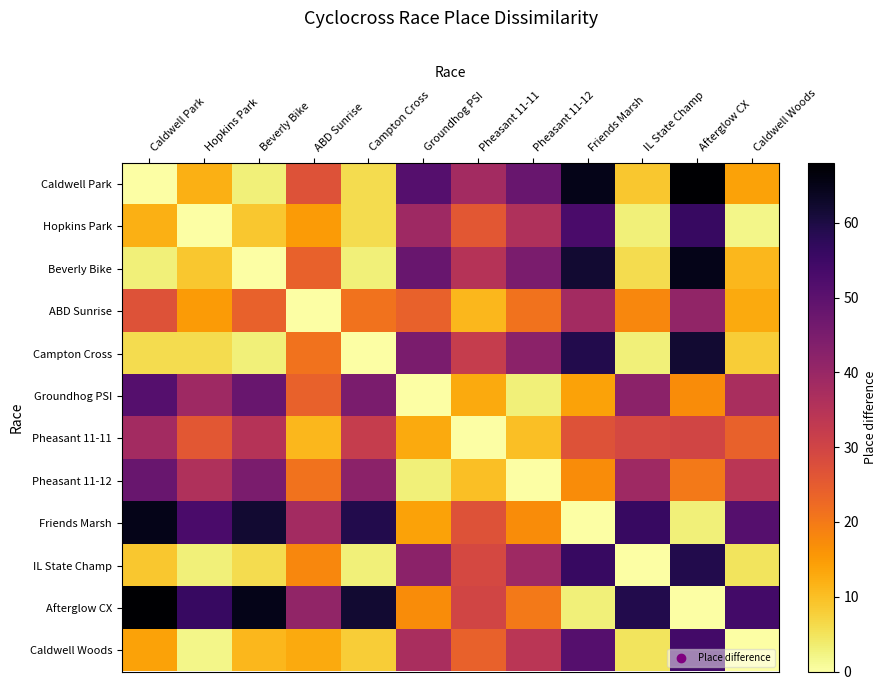

Which series has the largest range (max minus min)?

Caldwell Park